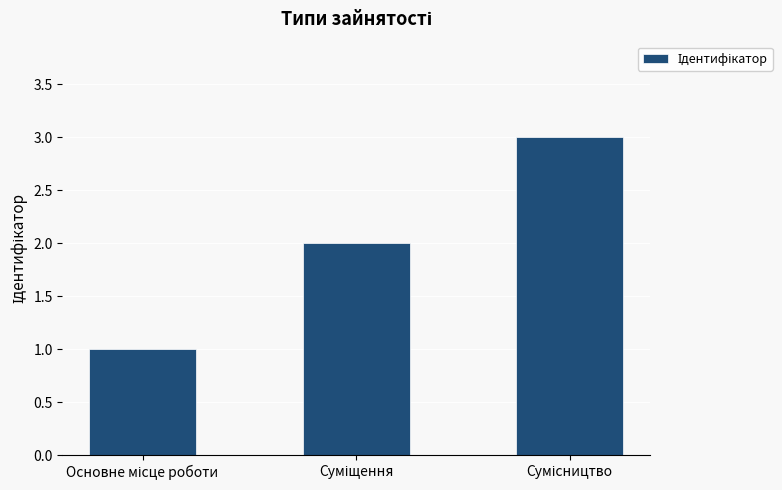

Does the chart contain stacked bars?

No